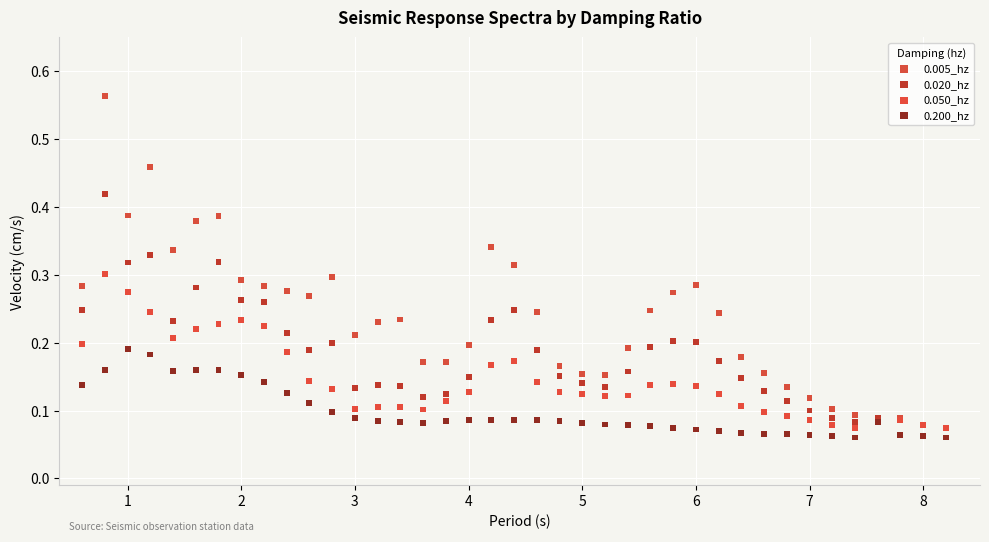

What are all the series names shown in the legend?

0.005_hz, 0.020_hz, 0.050_hz, 0.200_hz